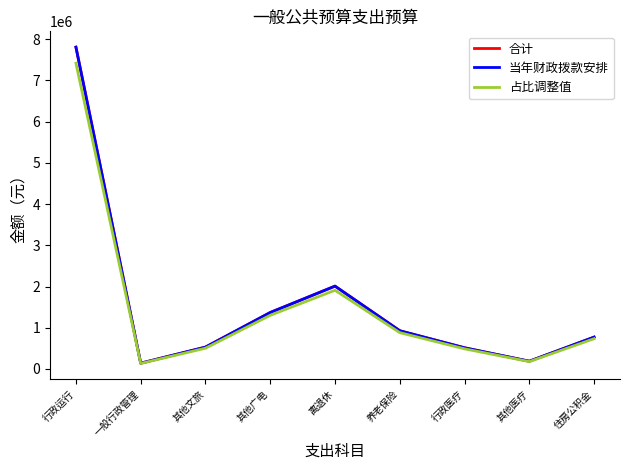

List the labels in order of 合计 value, largest first.

行政运行, 离退休, 其他广电, 养老保险, 住房公积金, 其他文旅, 行政医疗, 其他医疗, 一般行政管理